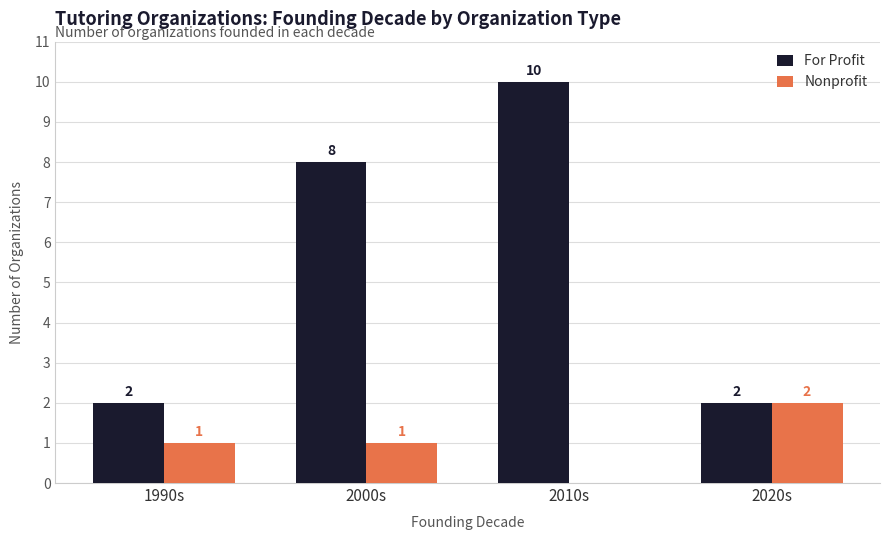

Is it true that For Profit equals 10 at 2010s?

True